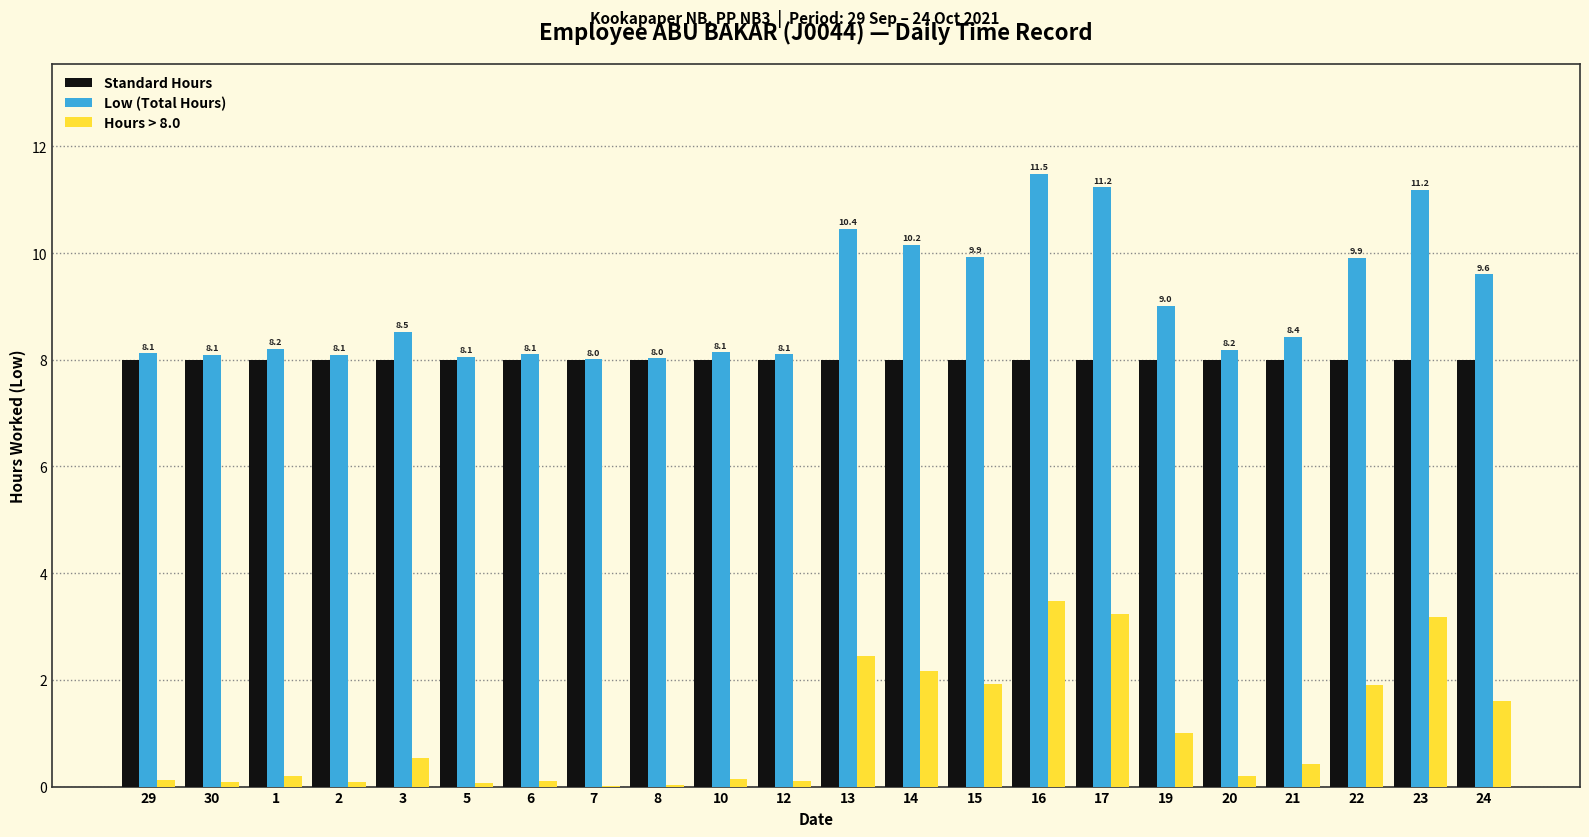

The value of Standard Hours at 6 is 14.0. True or false?

False